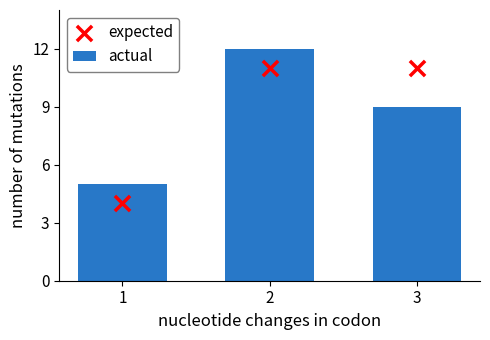

Which series has the widest spread of Y values?

actual